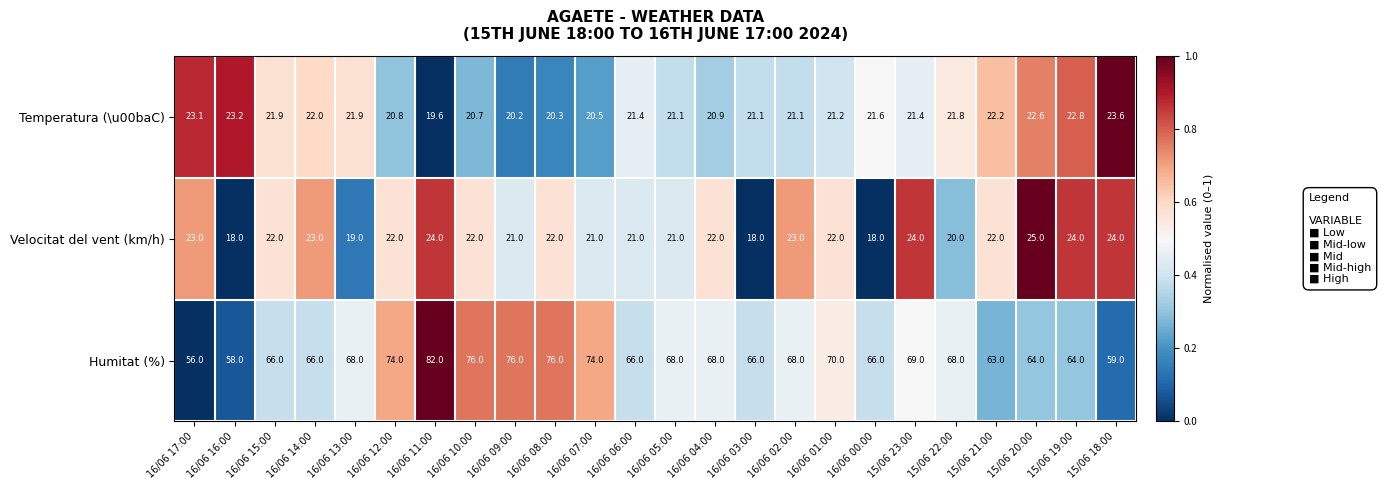

Is it true that Velocitat del vent (km/h) equals 22.0 at 16/06 08:00?

True